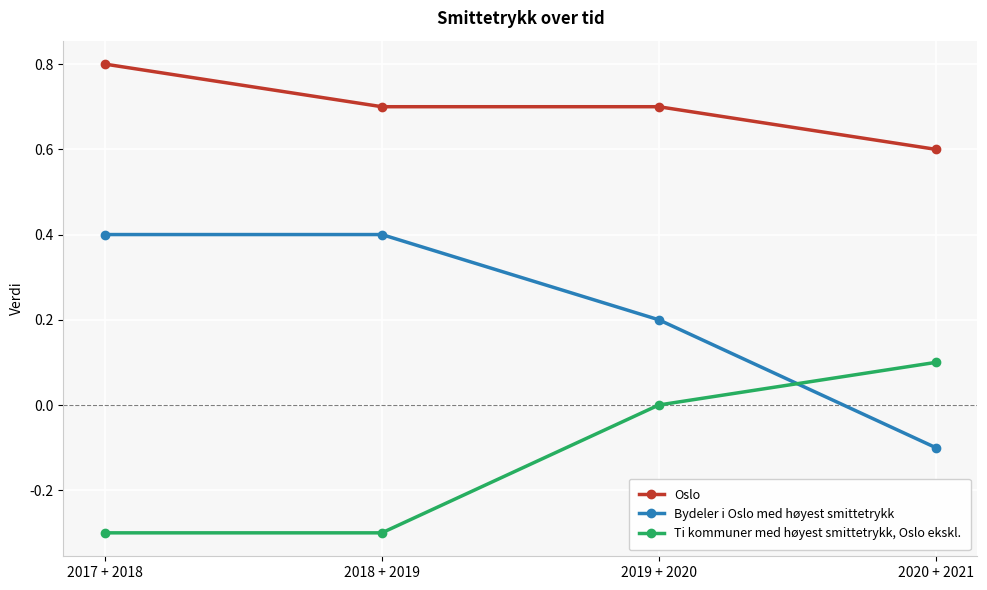

Is it true that Oslo equals 0.7 at 2019 + 2020?

True